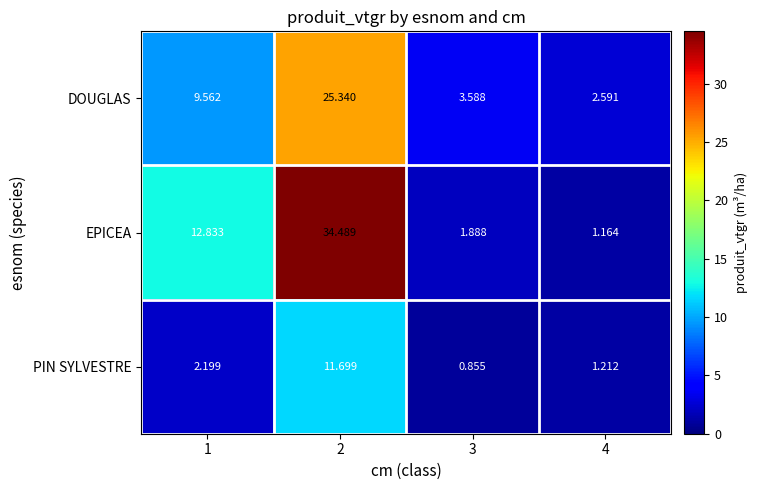

List the series in order of their overall mean, lowest first.

PIN SYLVESTRE, DOUGLAS, EPICEA